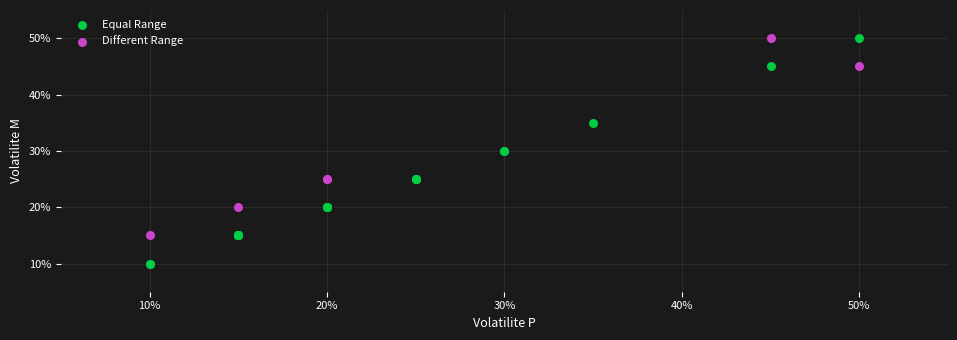

Which series reaches the minimum Y coordinate?

Equal Range